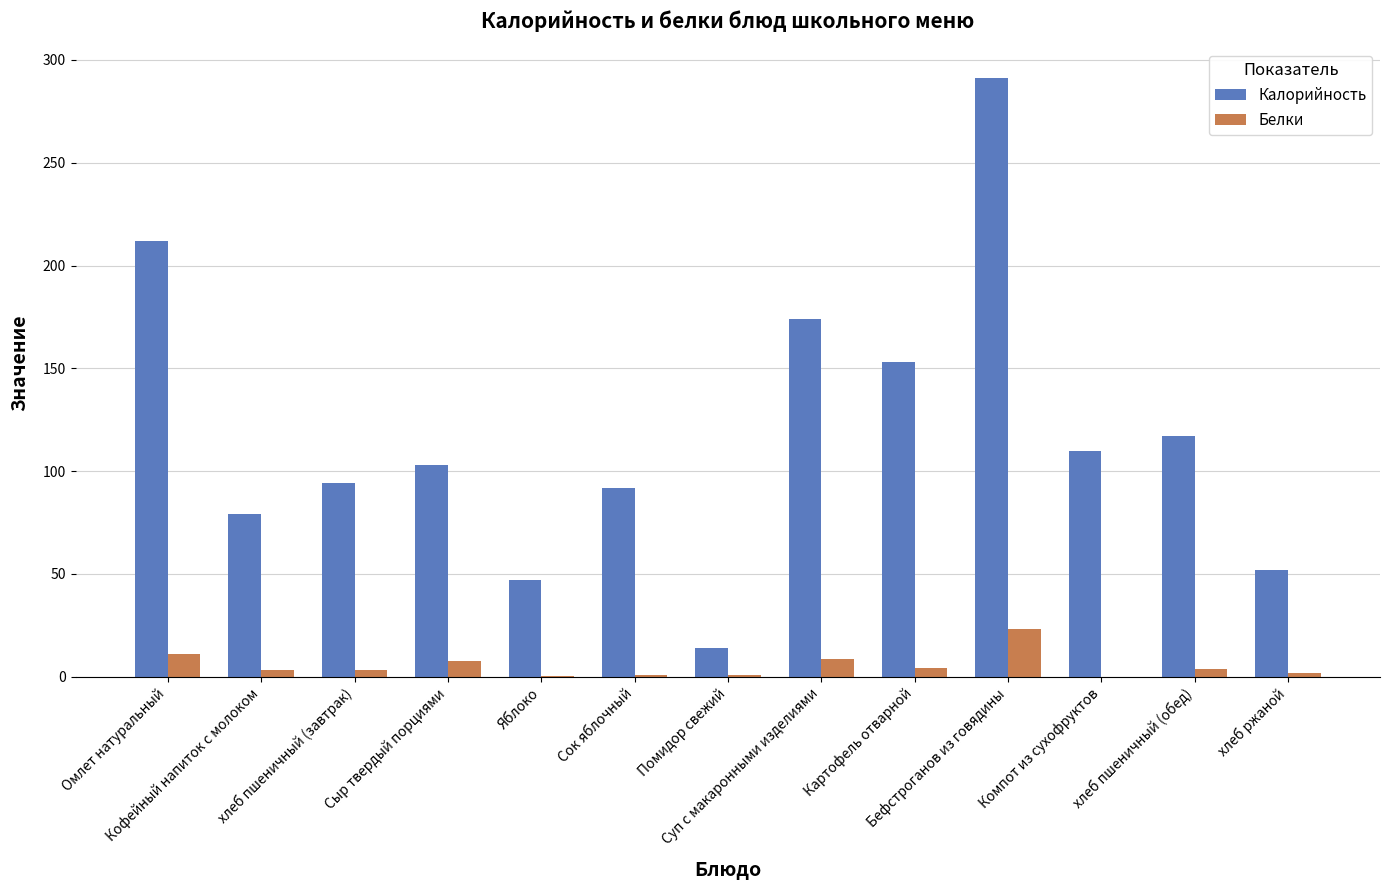

Which series has the largest total across all categories?

Калорийность